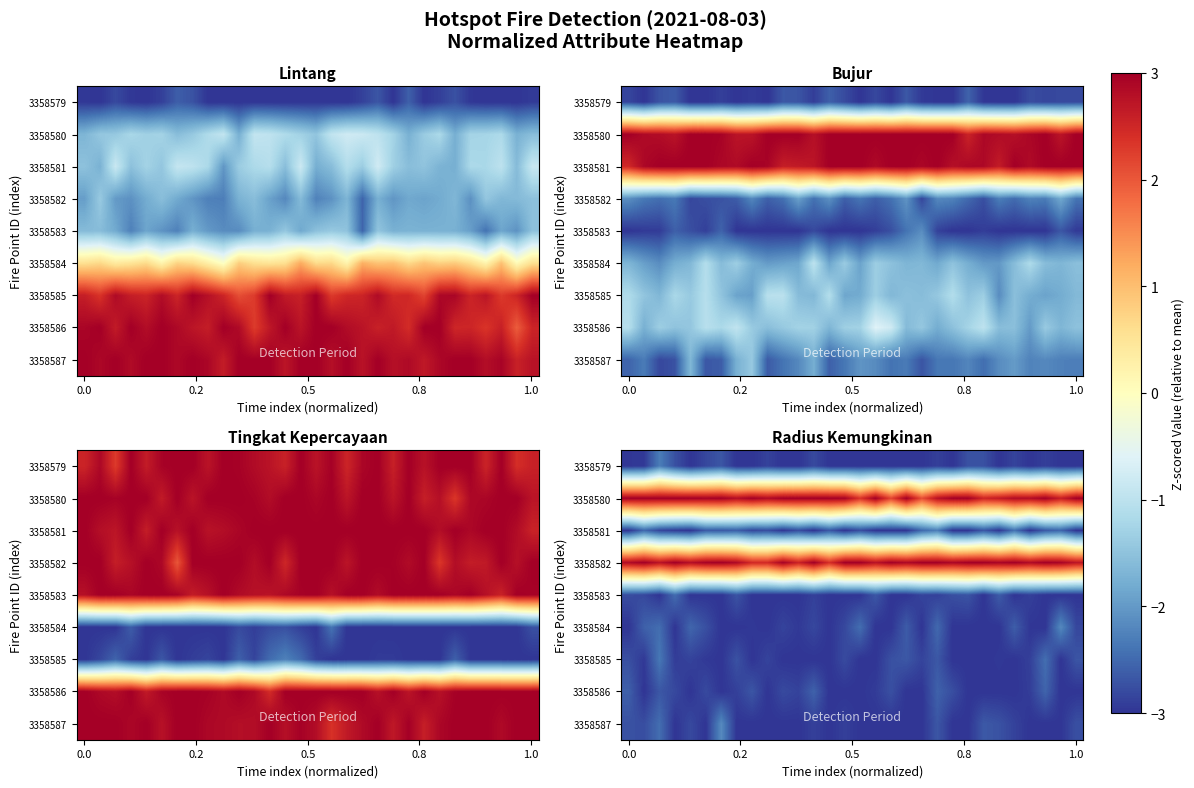

What is the difference between the highest and lowest values at 7?

5.9